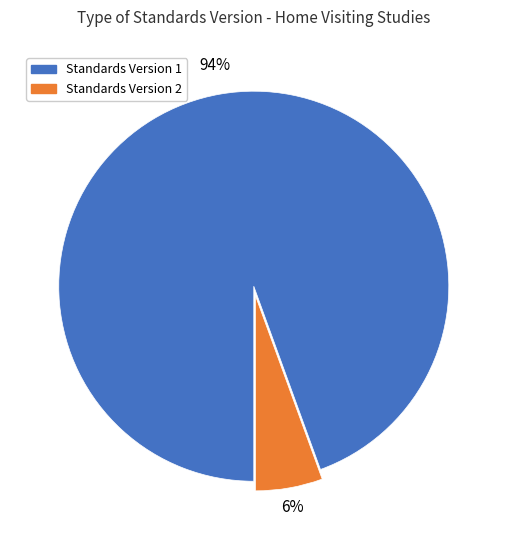

To the nearest percent, what is the combined percentage of Standards Version 2 and Standards Version 1?

100%